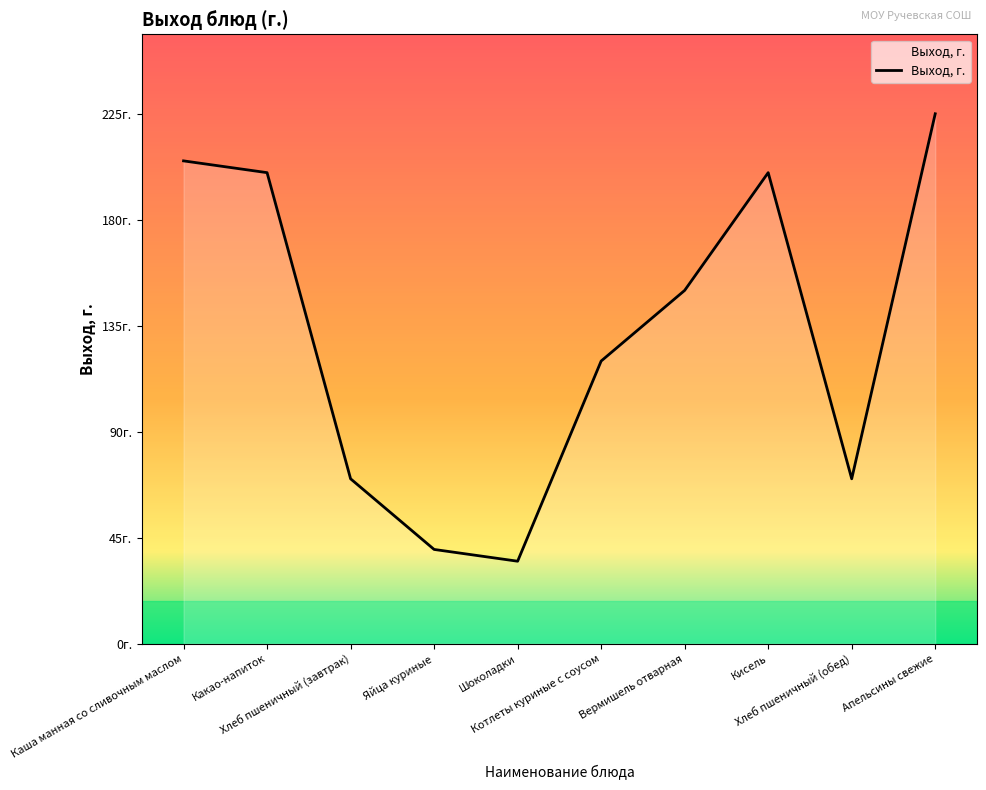

Reading left to right, what are all the values shown in this chart?

205	200	70	40	35	120	150	200	70	225